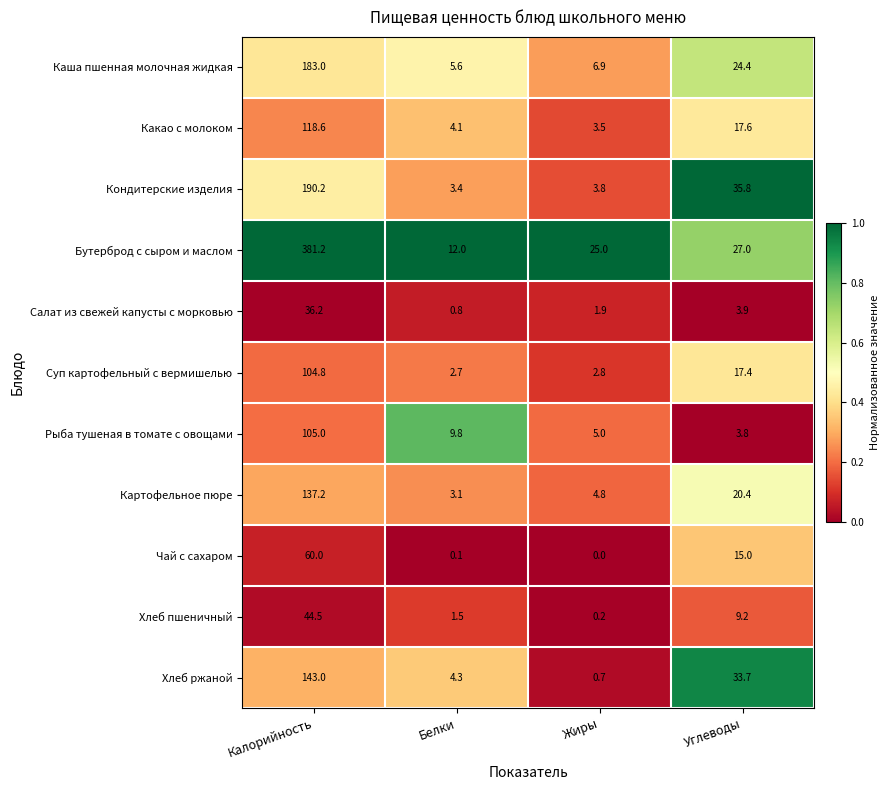

What is the total value across all series at Калорийность?

1503.7